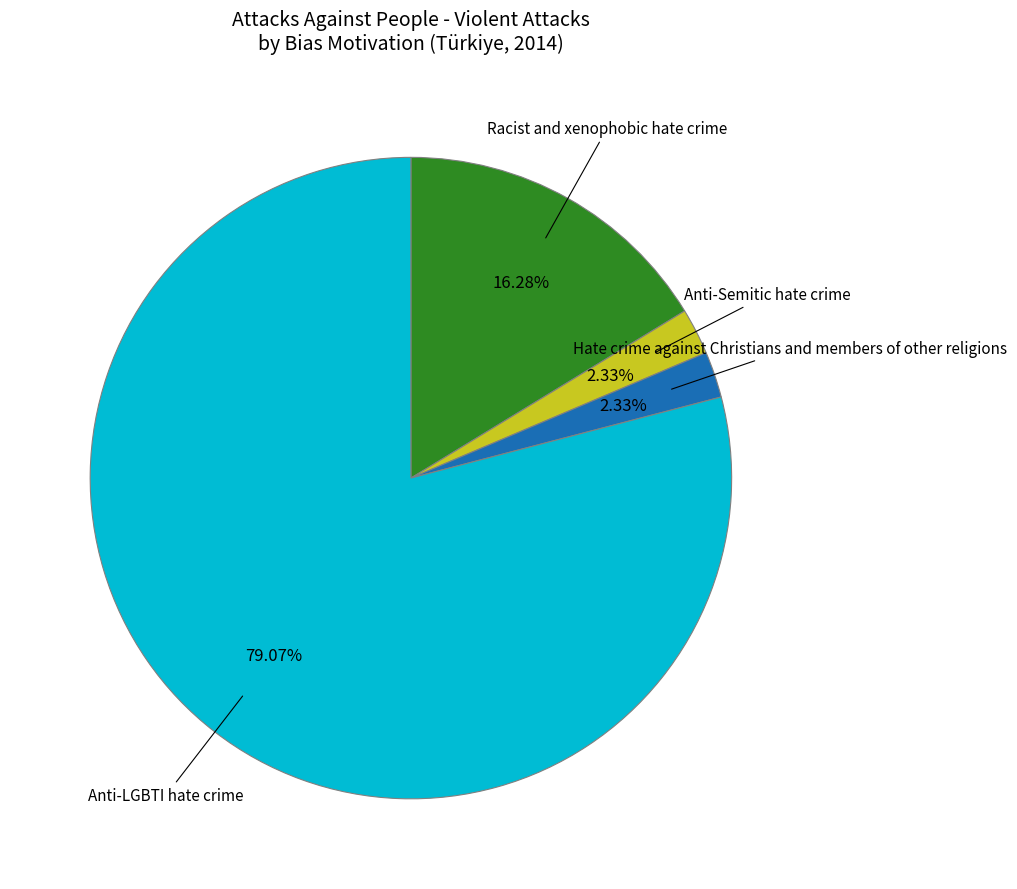

To the nearest percent, what is the difference between the largest and smallest slice percentages?

77%